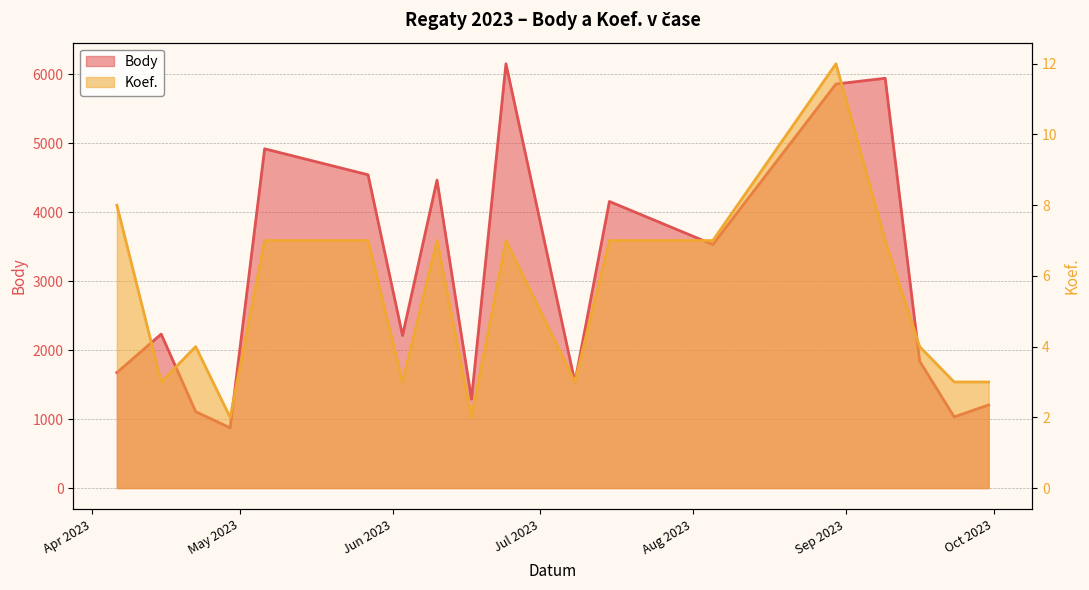

True or false: Koef. and Body cross at least once.

False